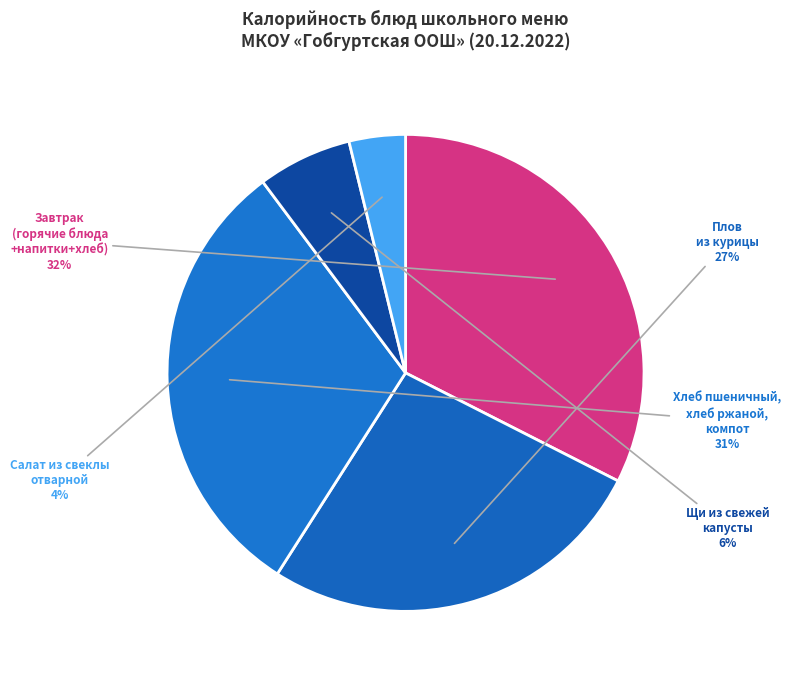

How many slices are in this pie chart?

5